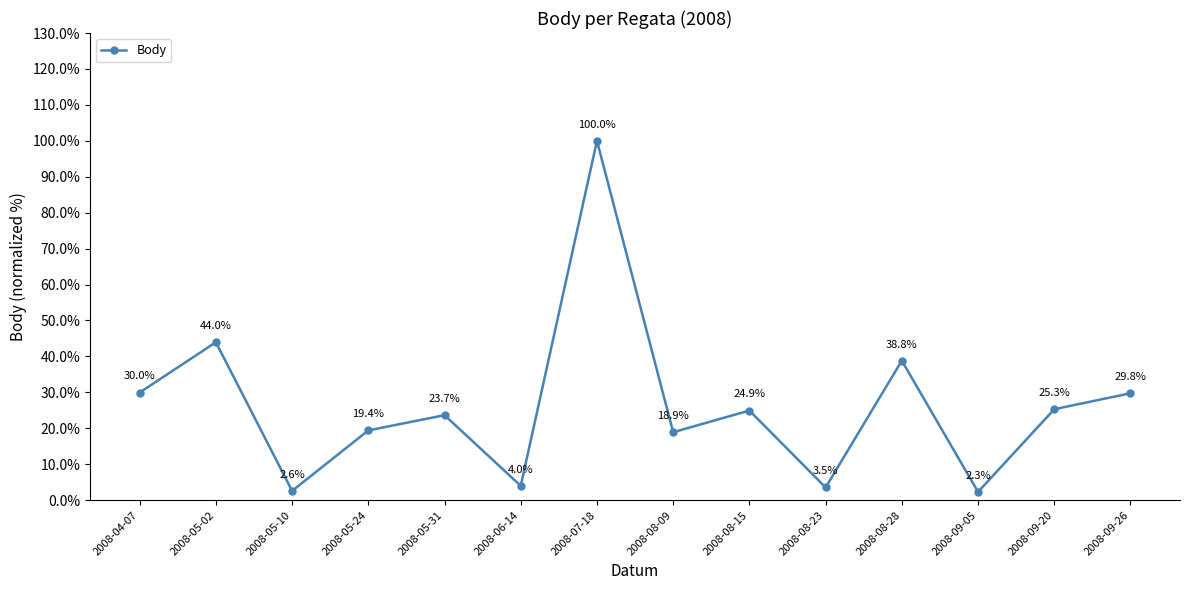

Is this an area chart (filled region under the line)?

No